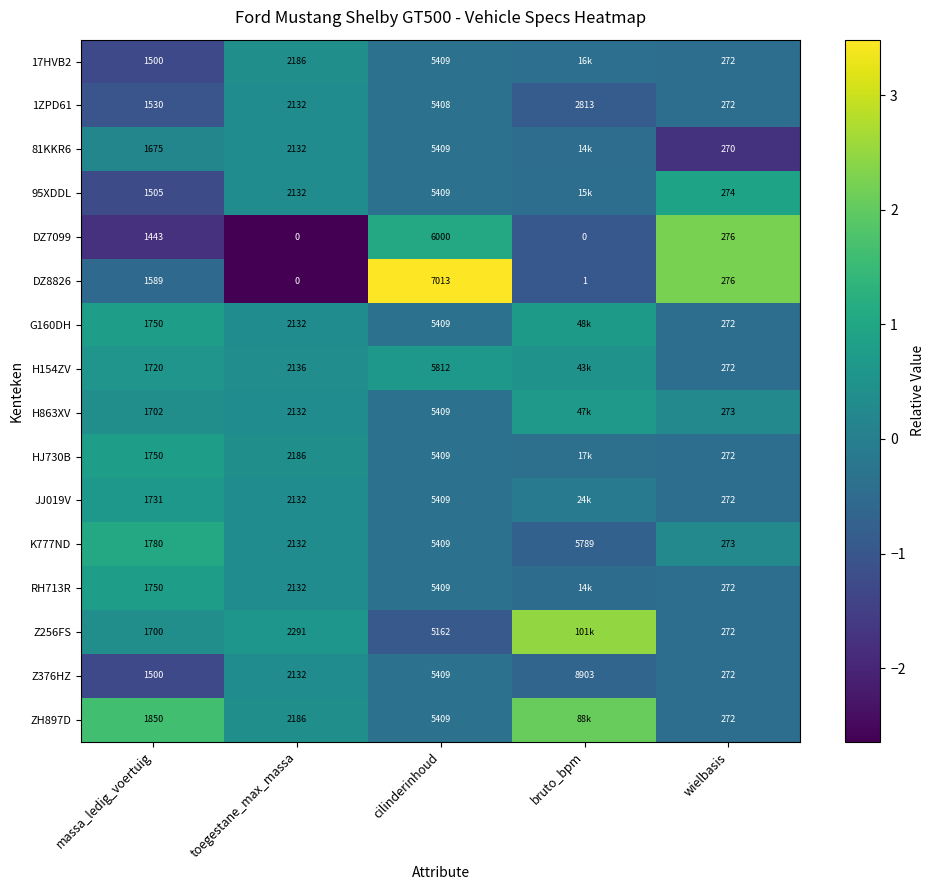

At which label is DZ8826 closest to 3506?

massa_ledig_voertuig